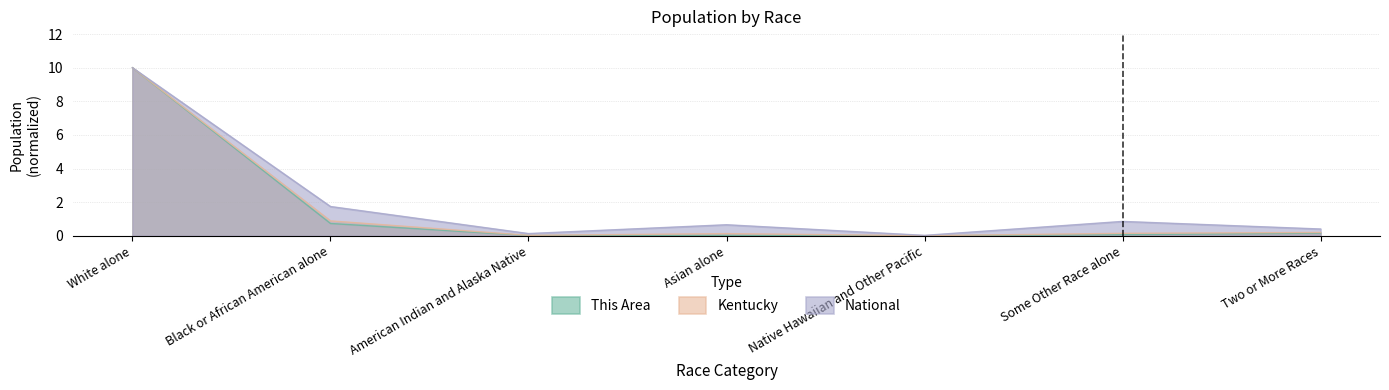

What is the sum of the National values at White alone and Black or African American alone?

11.7